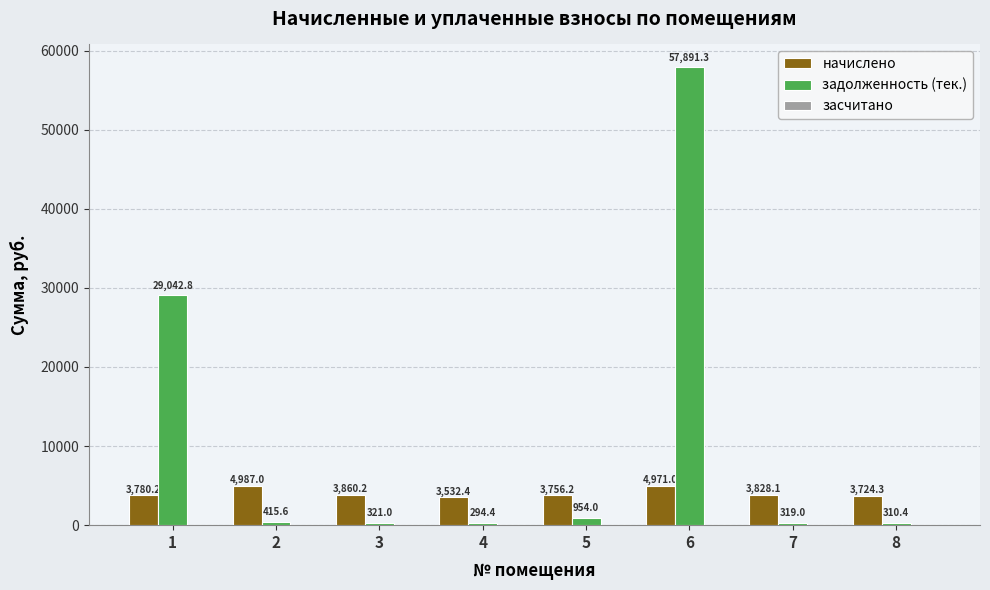

Which series changed the most between 5 and 7?

задолженность (тек.)